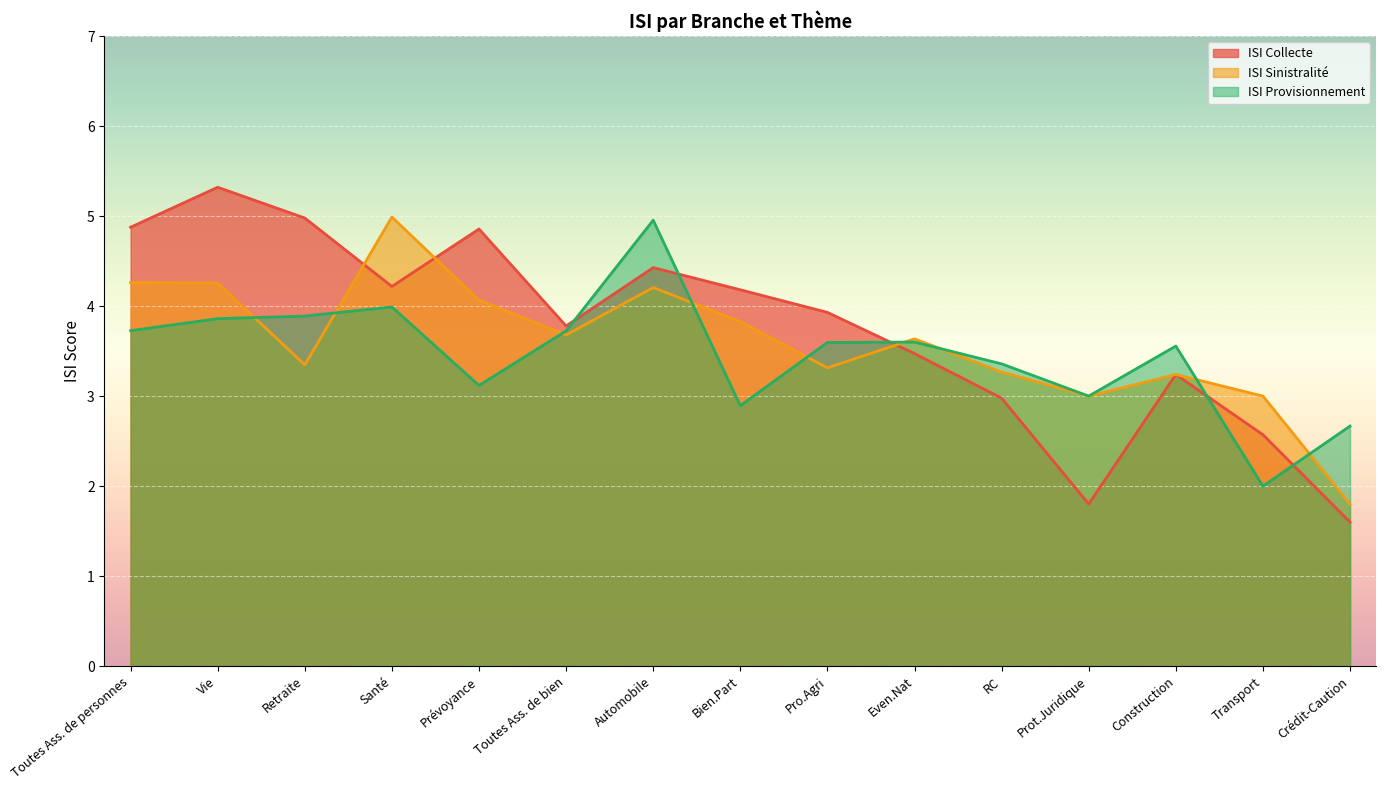

What is the label of the 3rd point from the right?

Construction